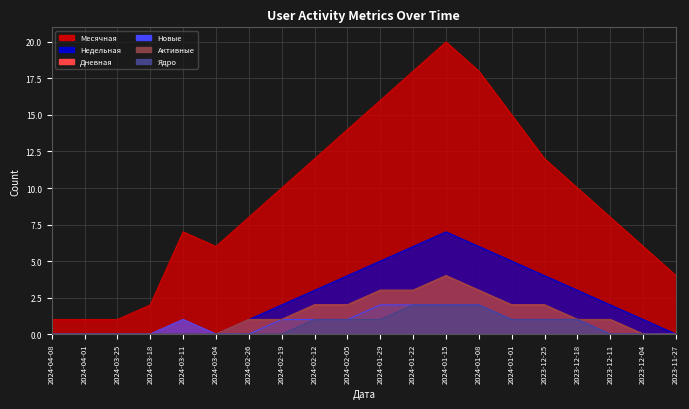

How many data points in Недельная are above 2?

9